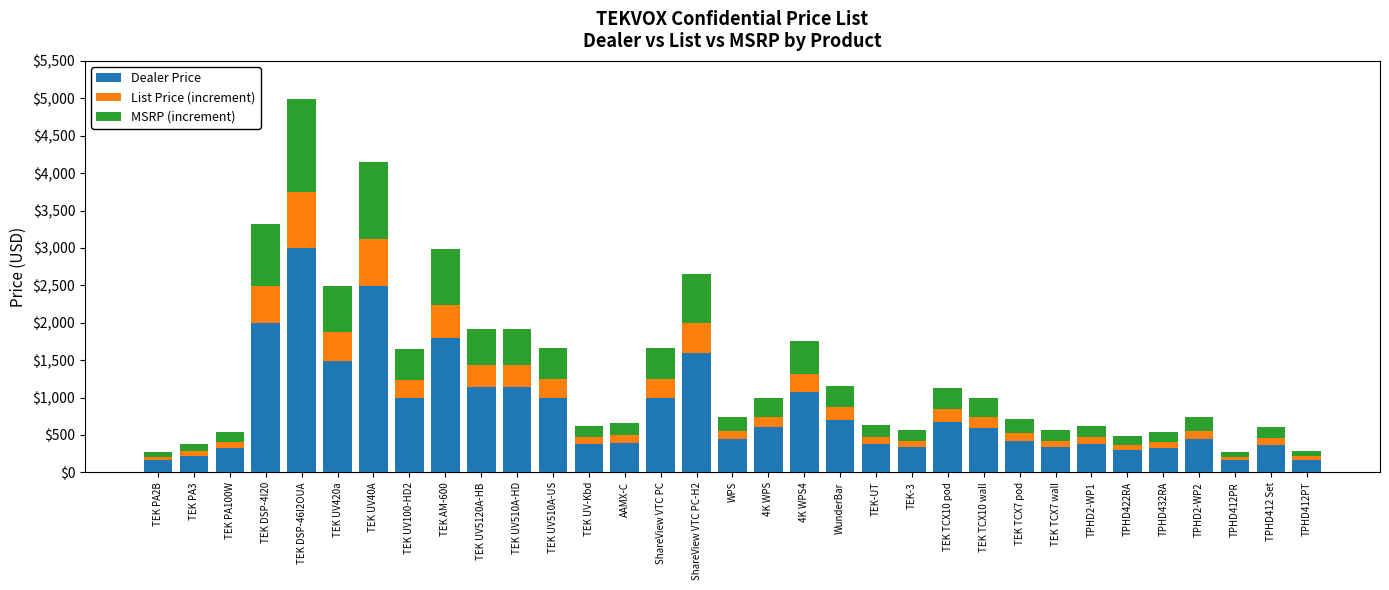

What is the minimum value for Dealer Price?

165.0